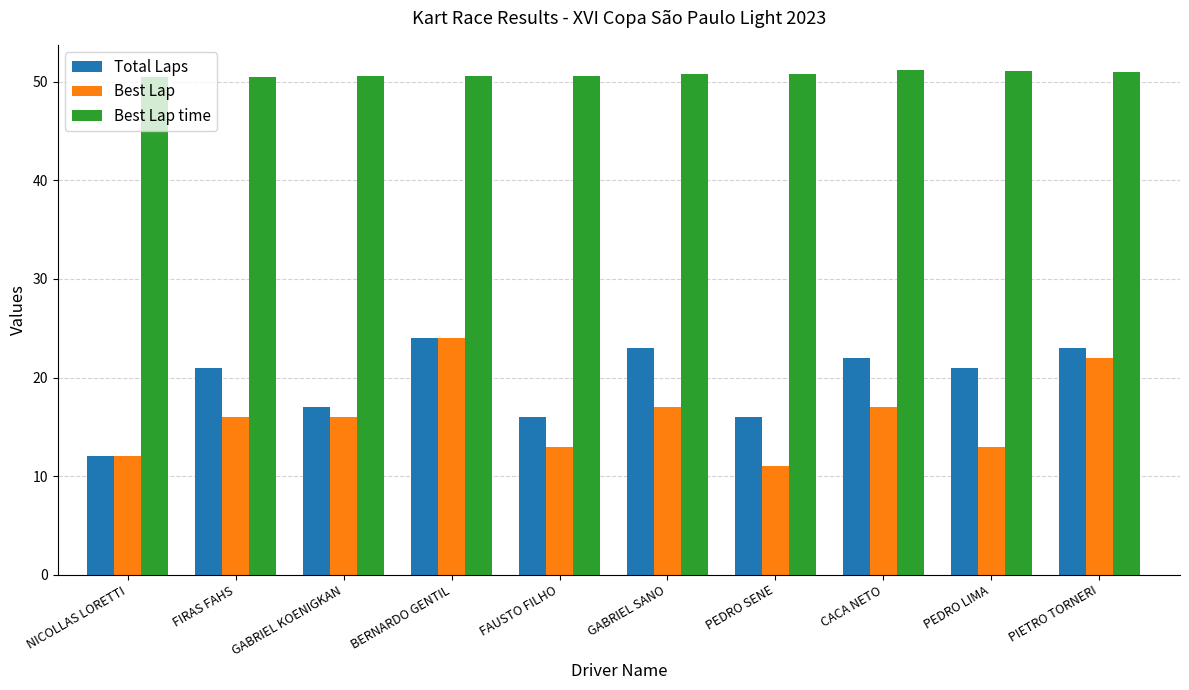

The Best Lap time series shows 34.3 at PEDRO SENE. True or false?

False